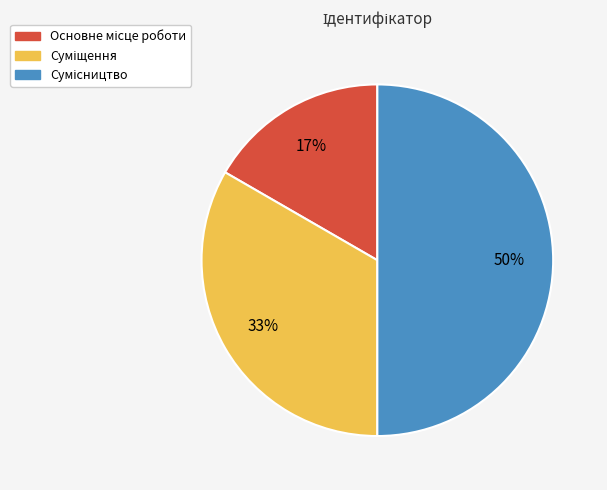

To the nearest percent, what is the difference between the largest and smallest slice percentages?

33%